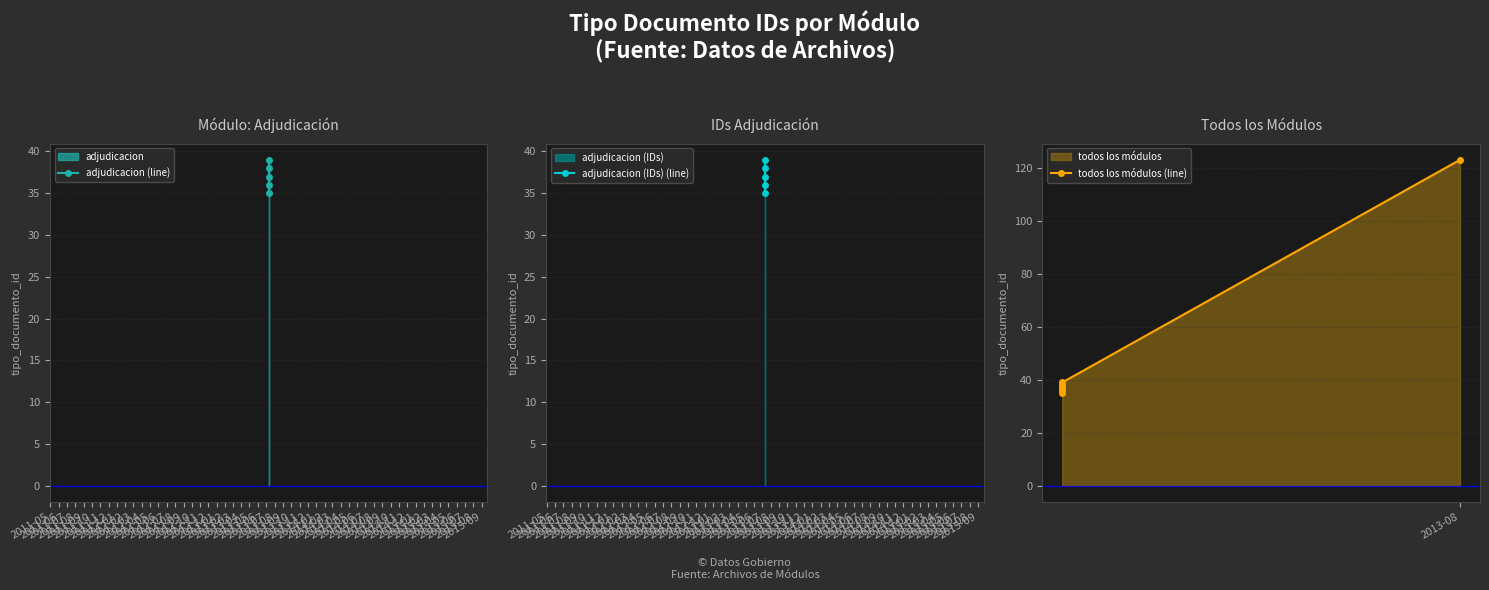

What is the average value?

51